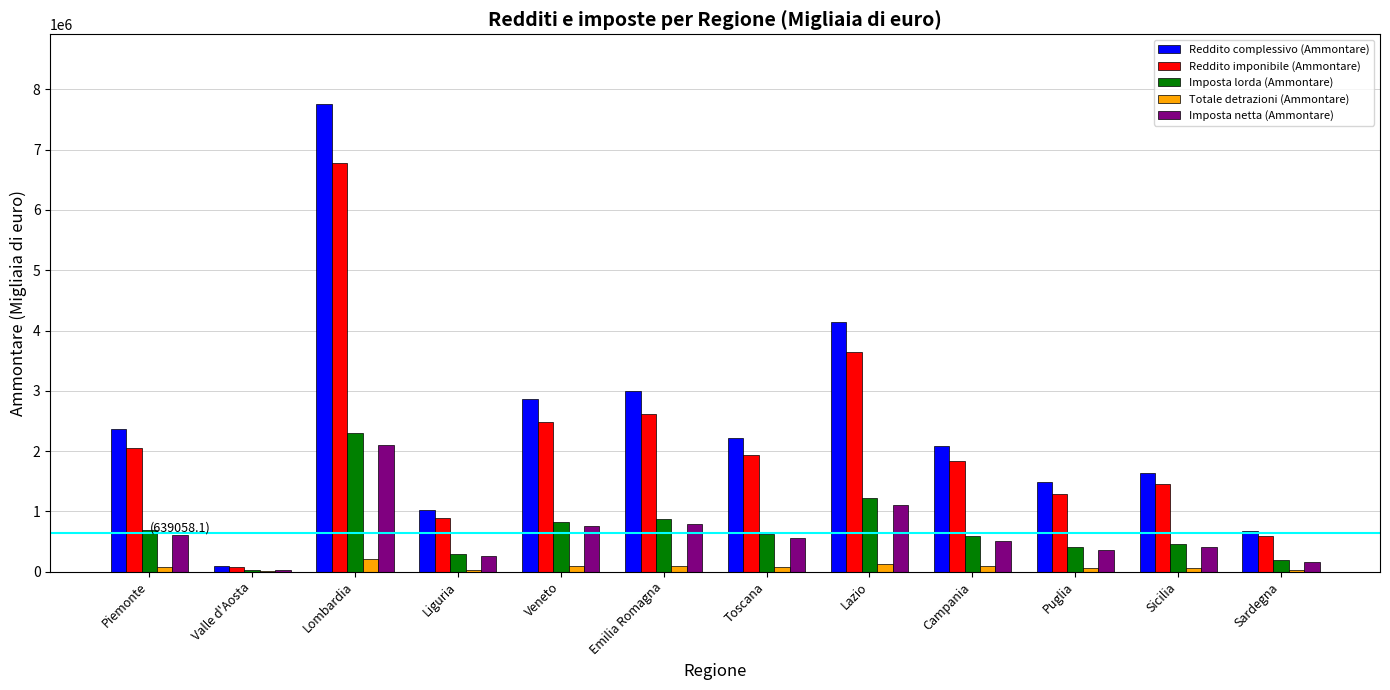

What is the maximum value for Imposta netta (Ammontare)?

2099875